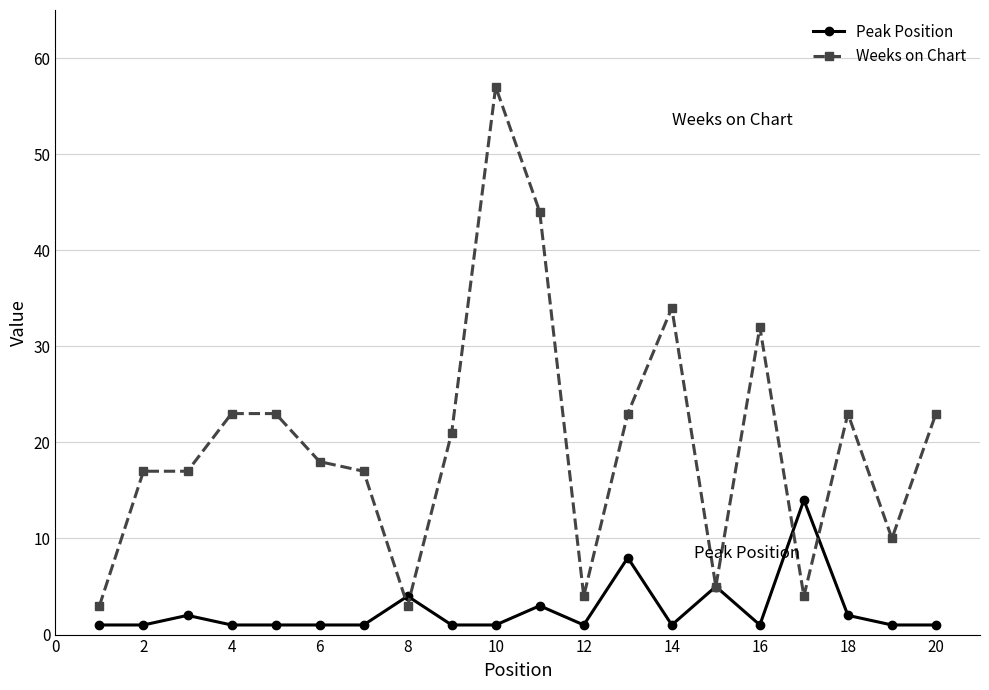

How many series are shown in this chart?

2